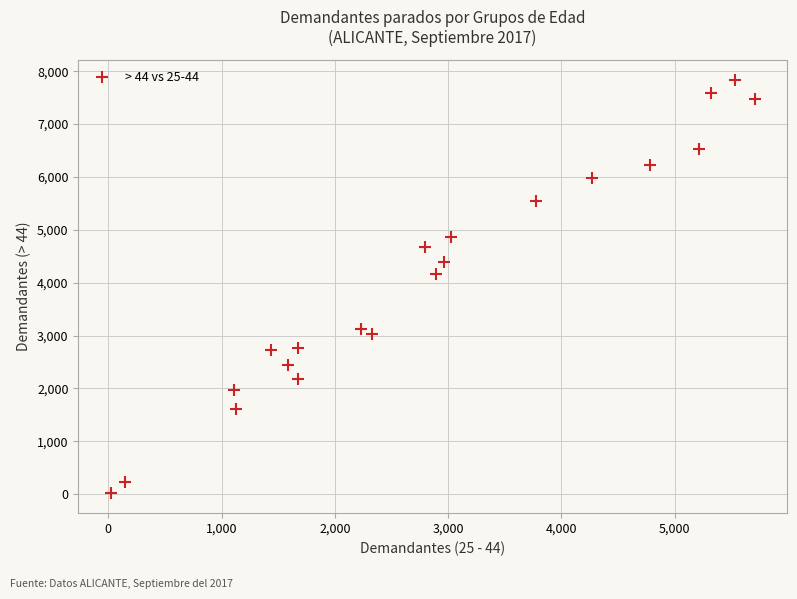

What is the range of Y values (max minus min)?

7799